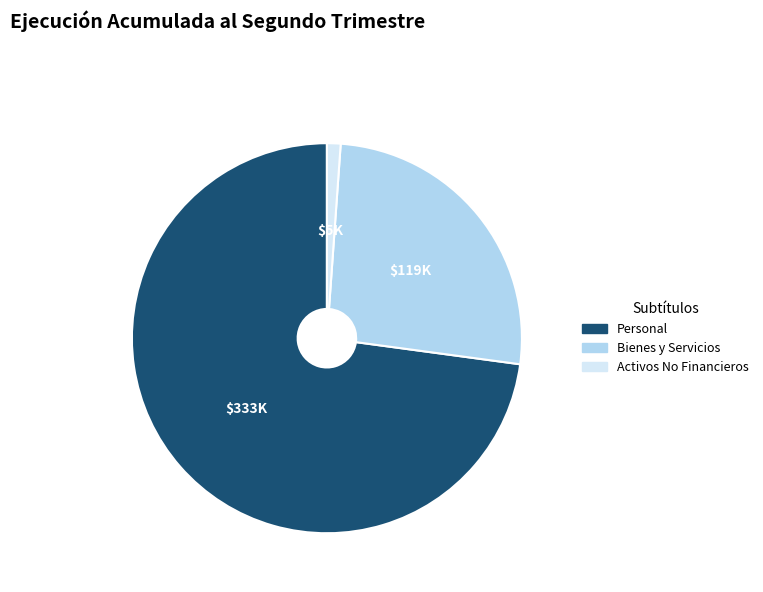

Does any single category account for the majority?

Yes